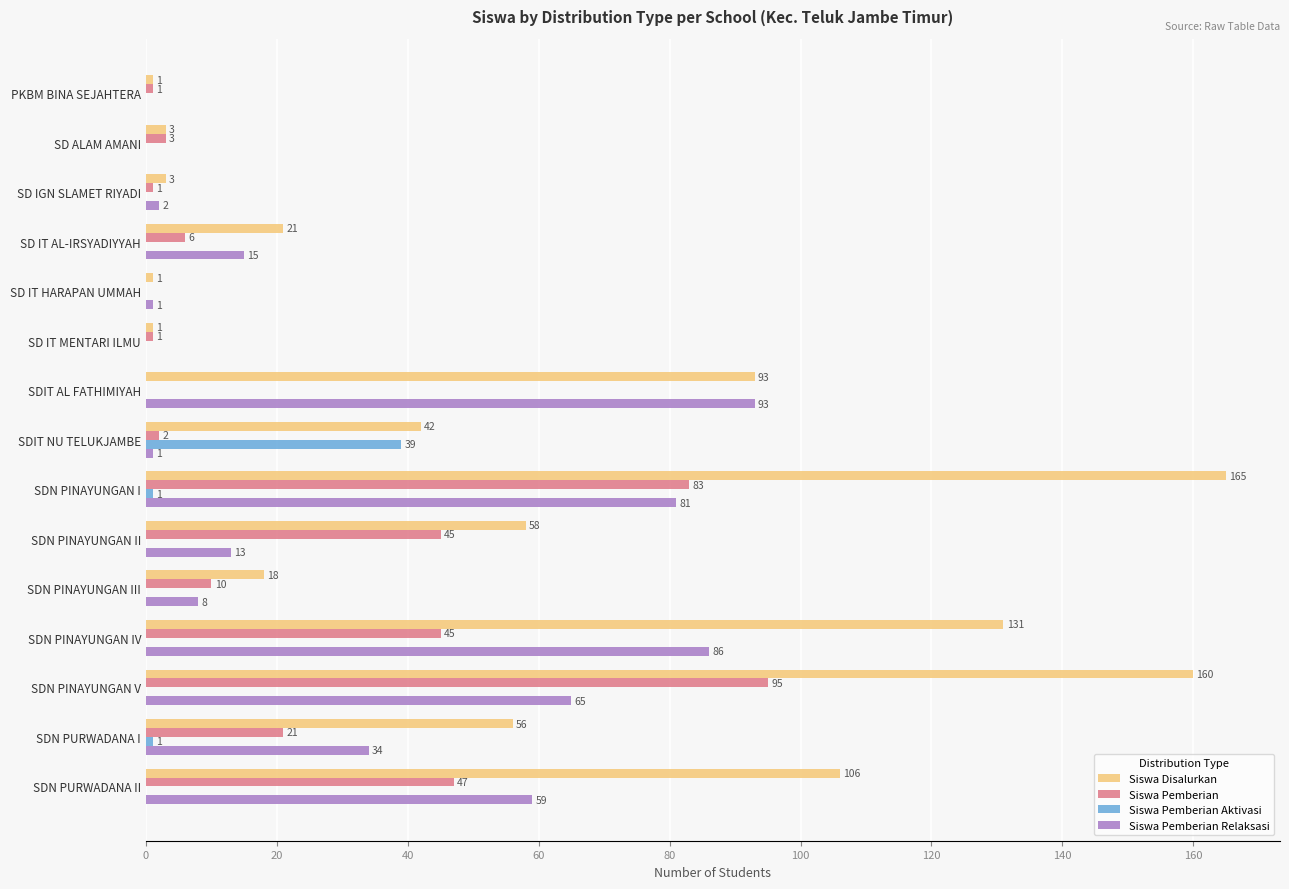

Where is Siswa Pemberian Relaksasi nearest to the value 46?

SDN PURWADANA I